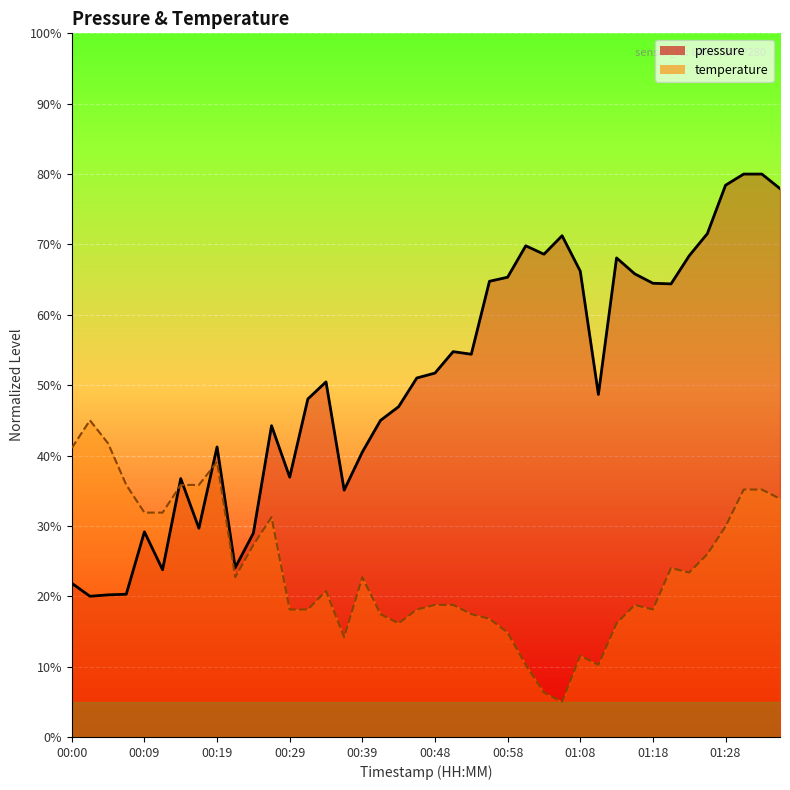

Rank the categories by value from lowest to highest.

00:02, 00:04, 00:07, 00:00, 00:12, 00:22, 00:24, 00:09, 00:17, 00:36, 00:14, 00:29, 00:39, 00:19, 00:26, 00:41, 00:44, 00:31, 01:11, 00:34, 00:46, 00:48, 00:53, 00:51, 01:21, 01:18, 00:56, 00:58, 01:16, 01:08, 01:13, 01:23, 01:03, 01:01, 01:06, 01:26, 01:36, 01:28, 01:30, 01:33